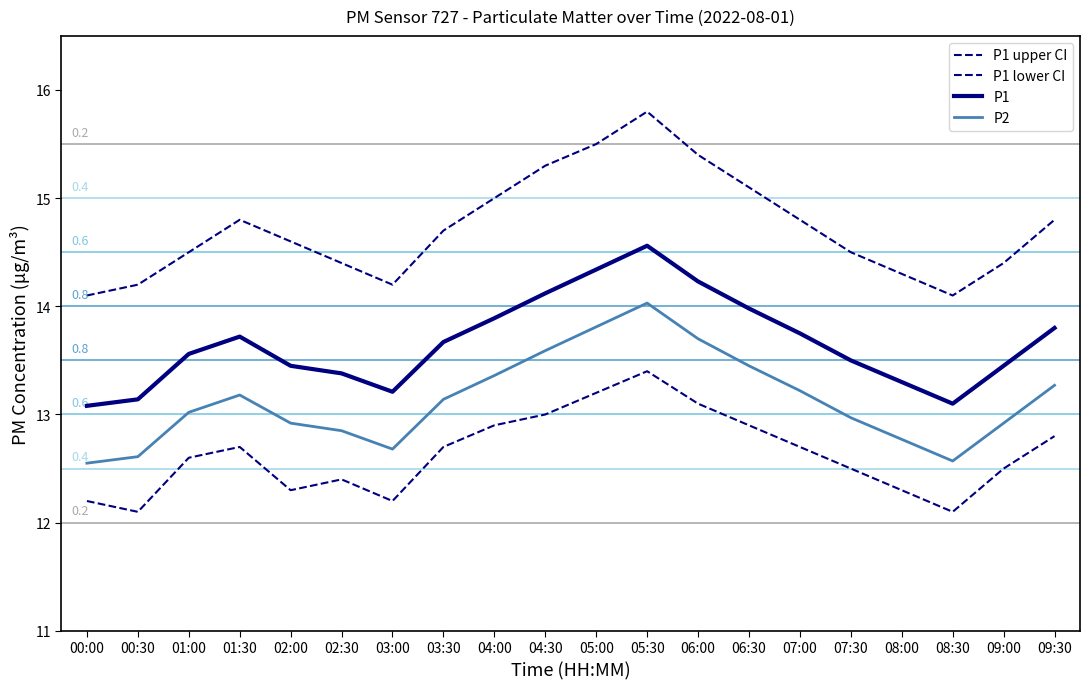

How many lines are shown in the chart?

4